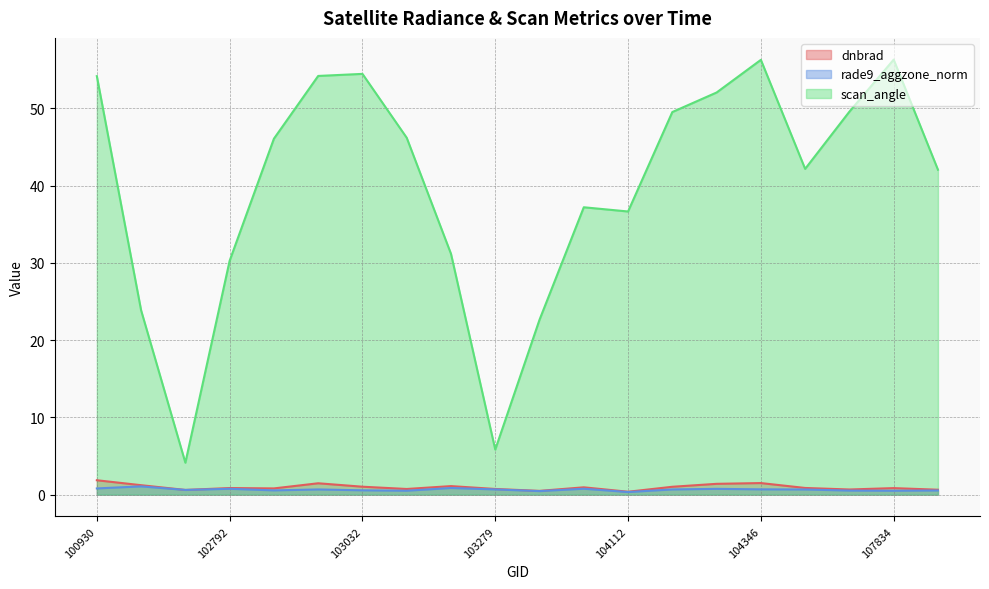

How many times do dnbrad and rade9_aggzone_norm cross each other?

2